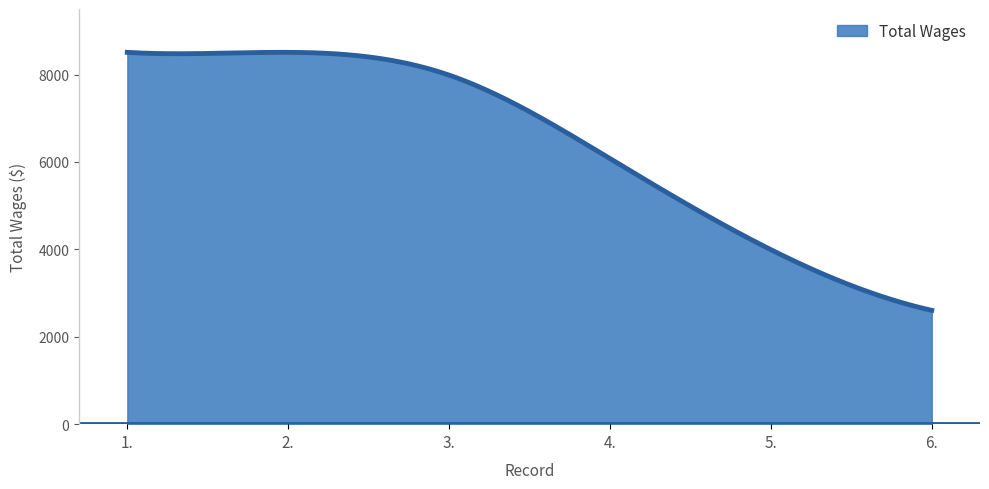

What is the maximum value shown in the chart?

8508.4